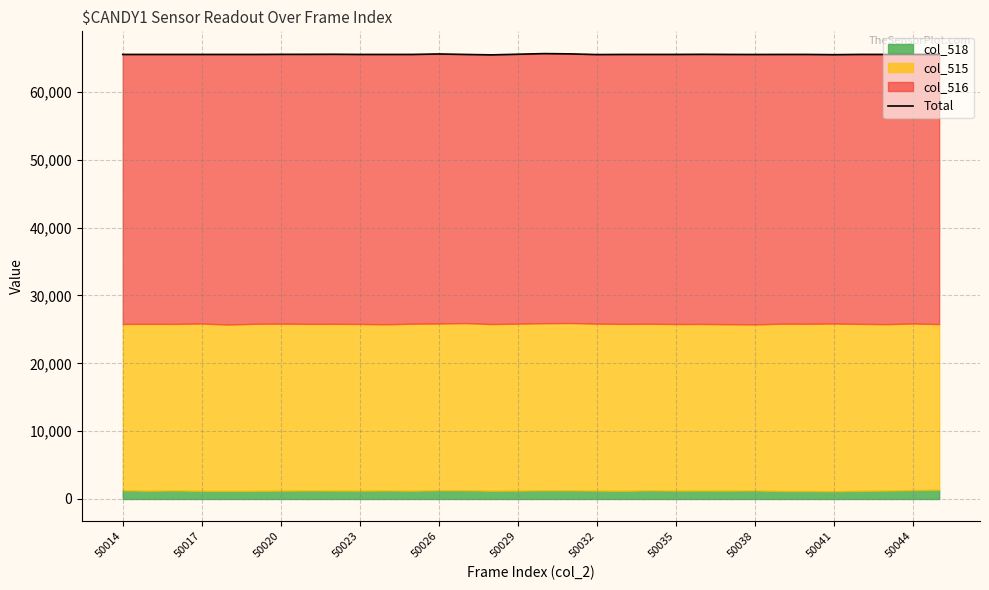

Is it true that the value at 13 is 100113?

False